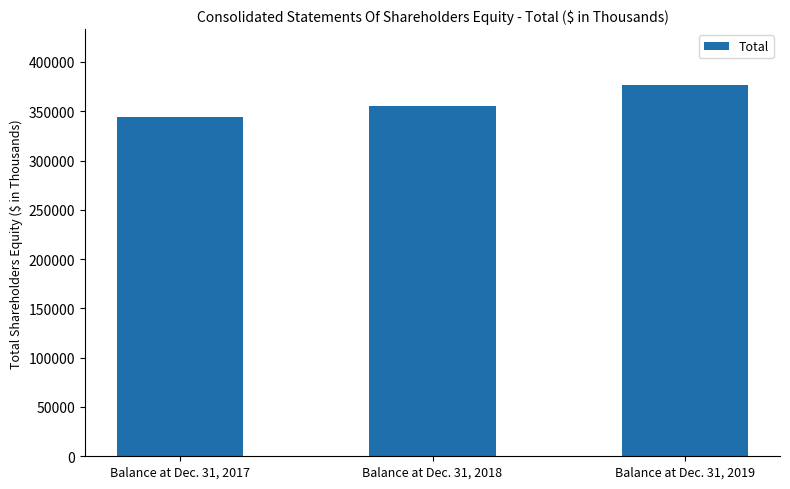

What is the sum of the values at Balance at Dec. 31, 2017 and Balance at Dec. 31, 2019?

720529